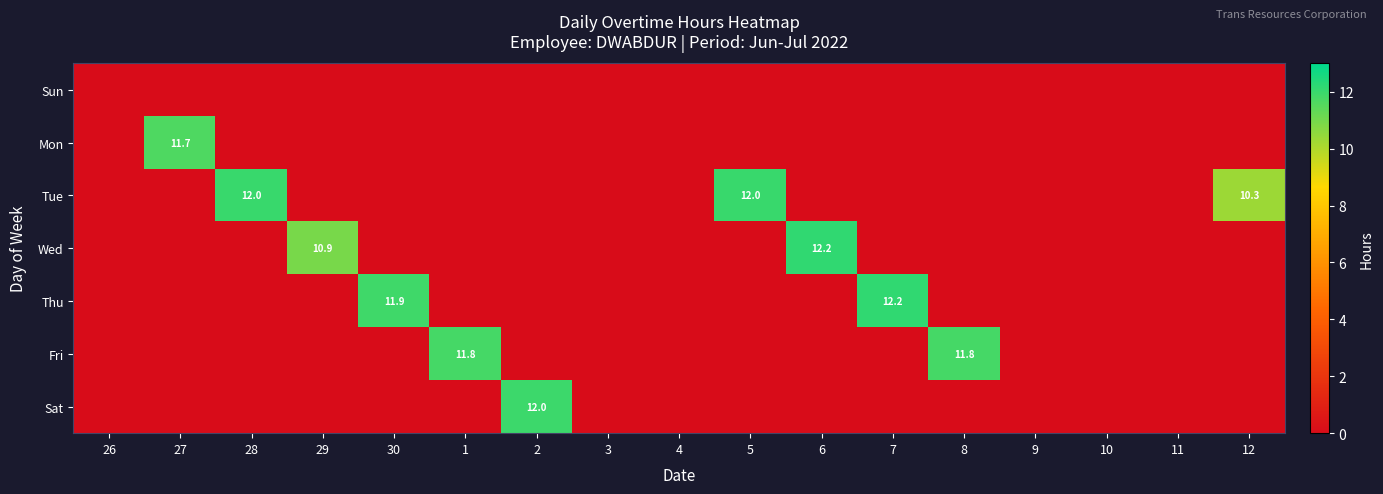

Which series has the largest total across all categories?

Tue